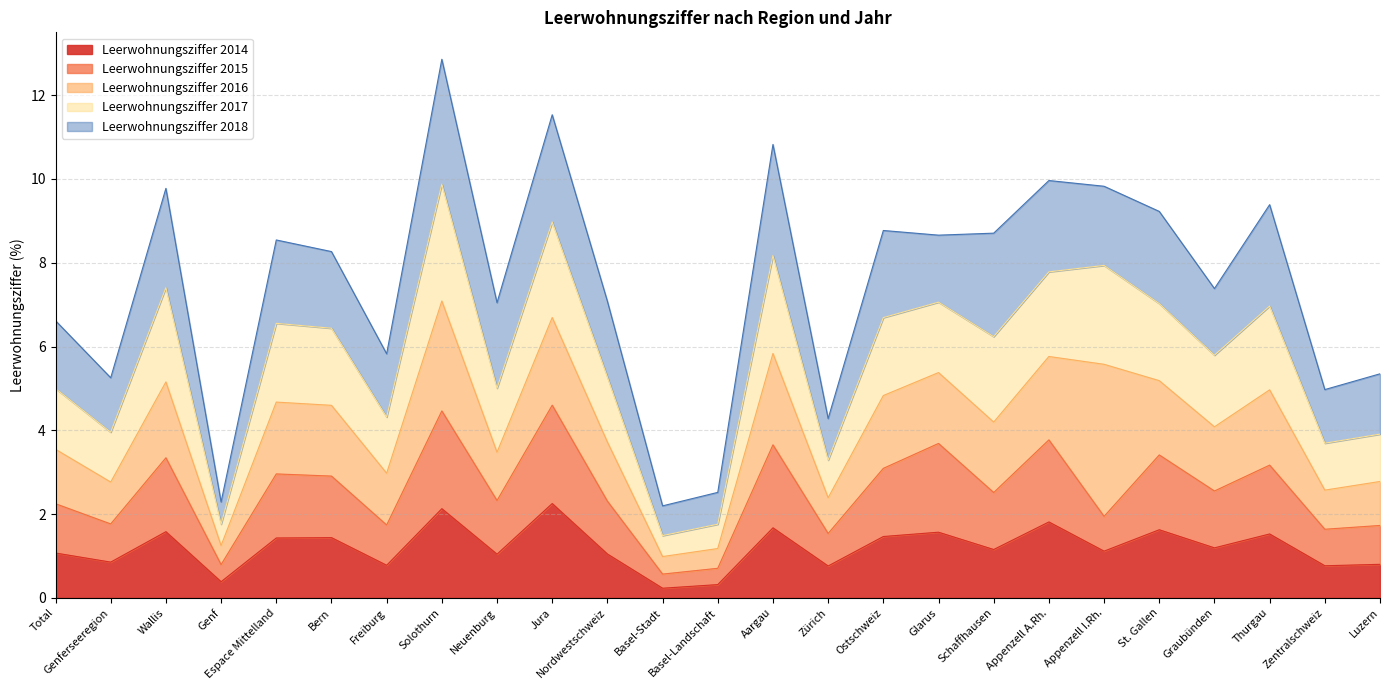

What are all the series names shown in the legend?

Leerwohnungsziffer 2014, Leerwohnungsziffer 2015, Leerwohnungsziffer 2016, Leerwohnungsziffer 2017, Leerwohnungsziffer 2018